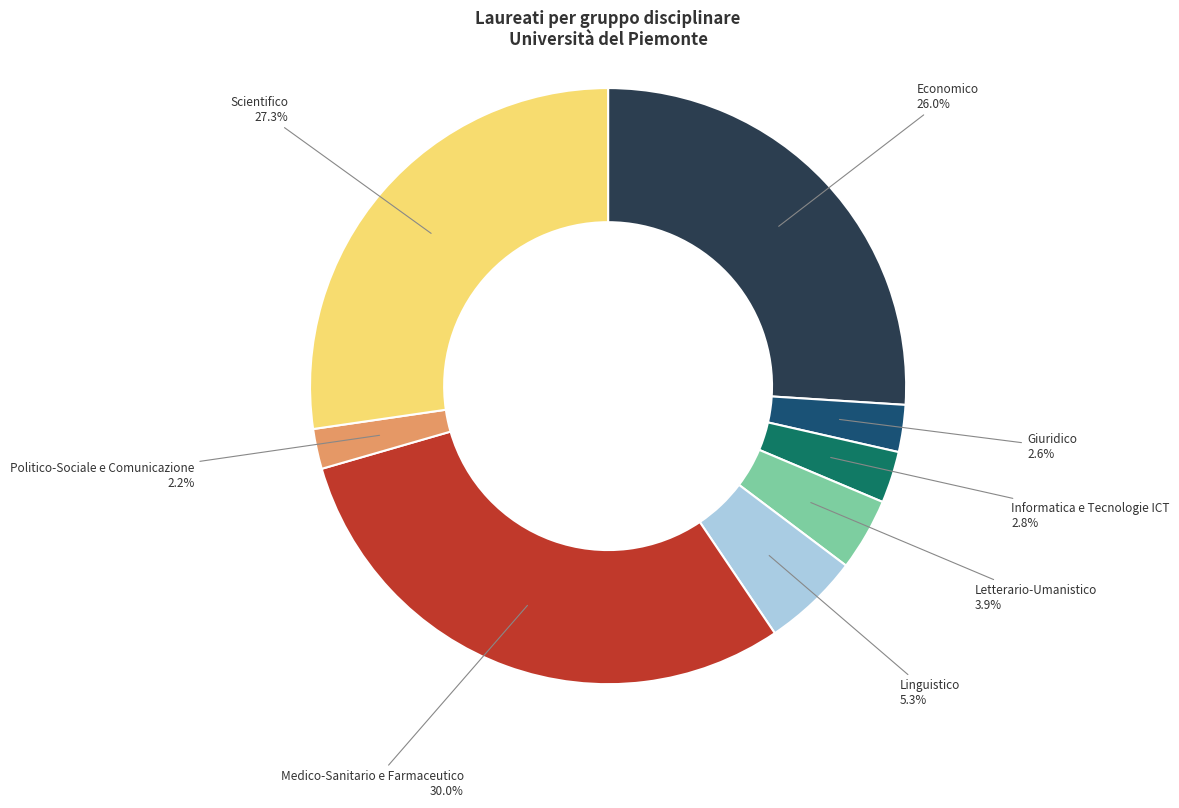

To the nearest percent, what is the average slice percentage?

12%